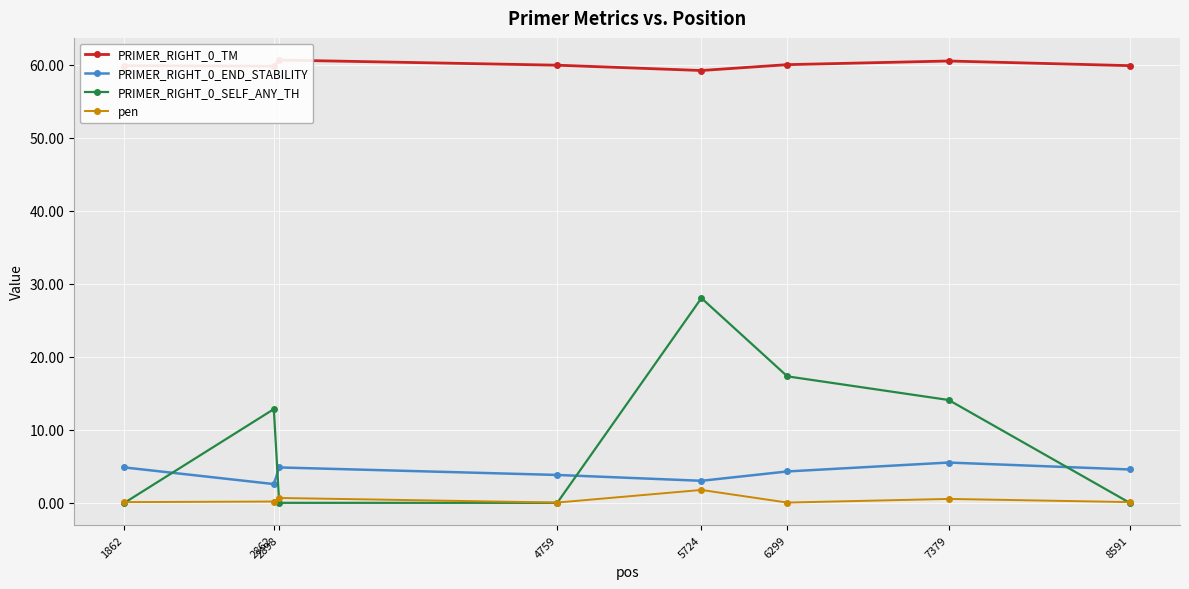

Does the chart display data point markers on the line(s)?

Yes